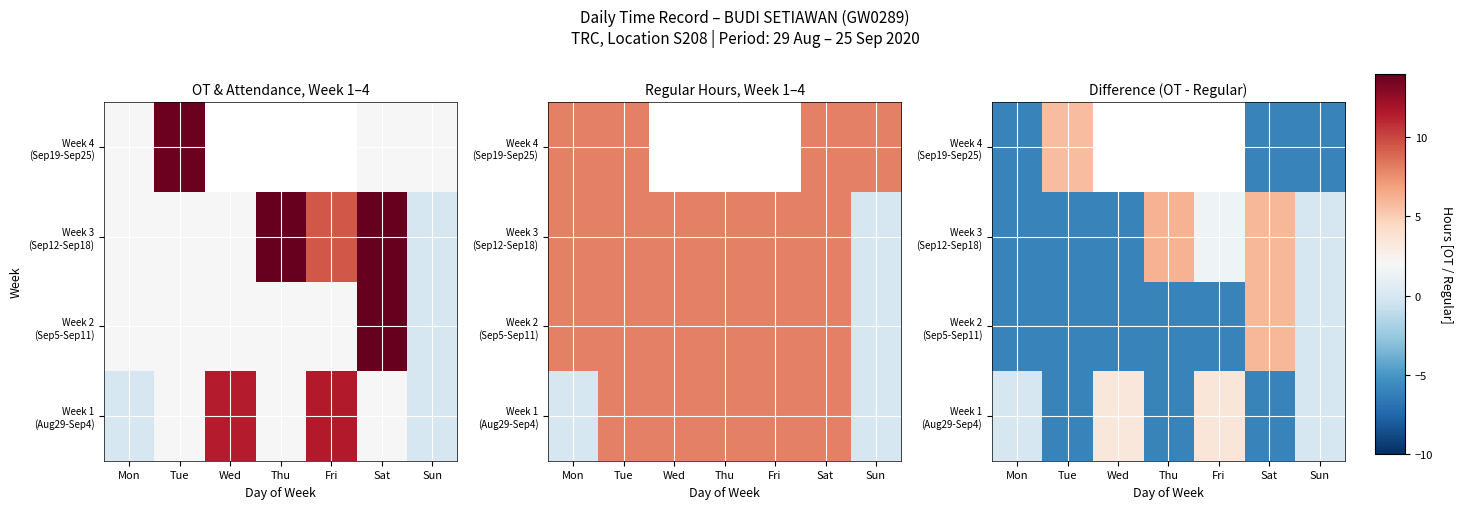

What is the difference between the maximum and minimum values in the Week 3 (Sep12-Sep18) series?

12.2